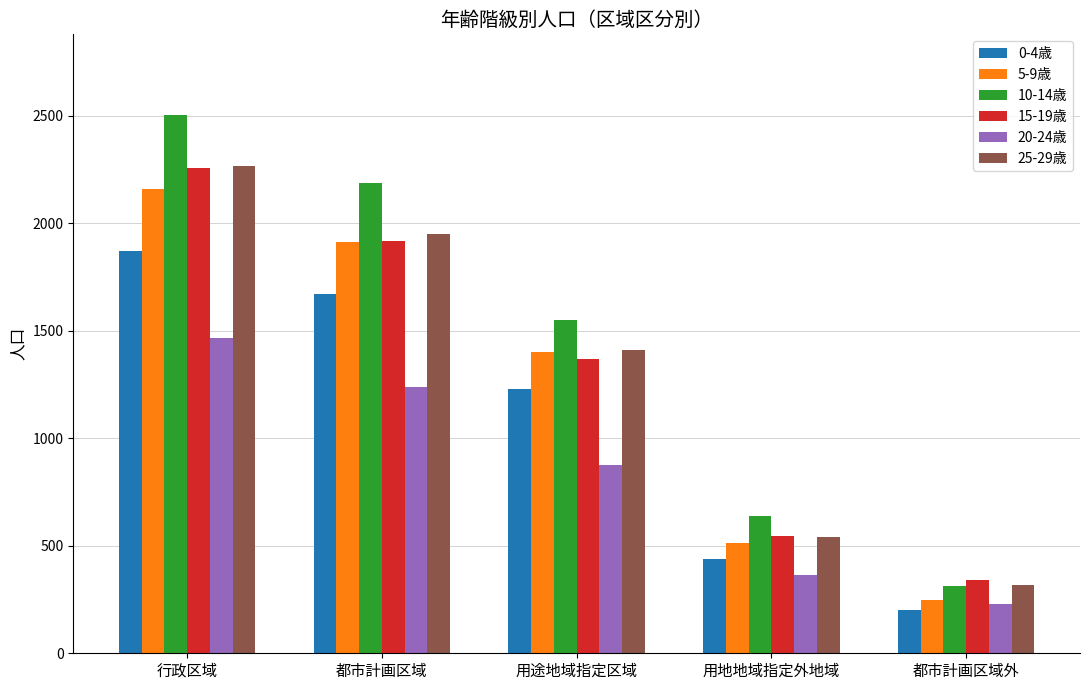

Which series changed the most between 行政区域 and 都市計画区域外?

10-14歳